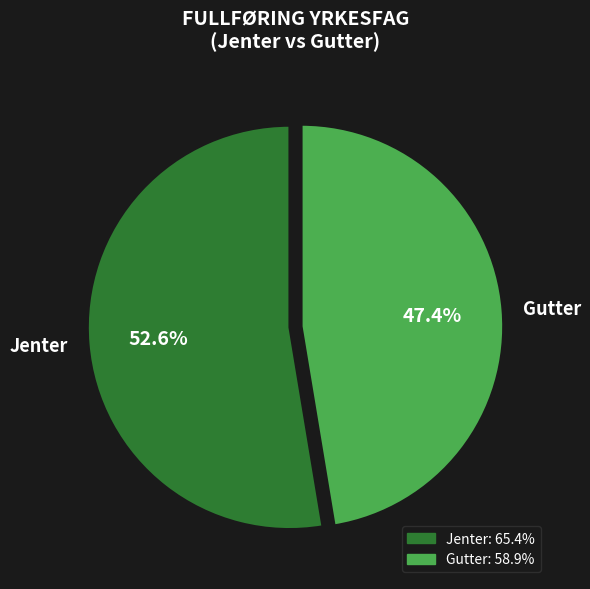

To the nearest percent, what is the combined percentage of Gutter and Jenter?

100%